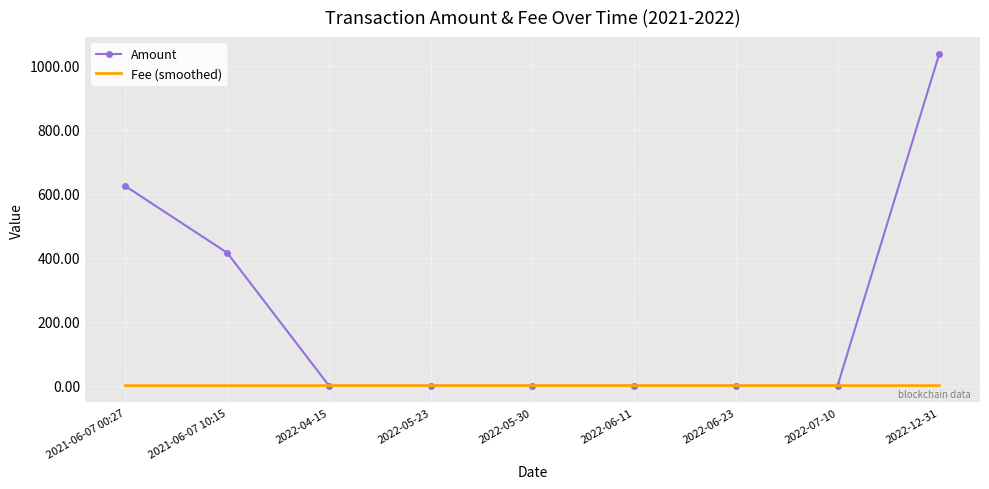

How many times do Fee (smoothed) and Amount cross each other?

2